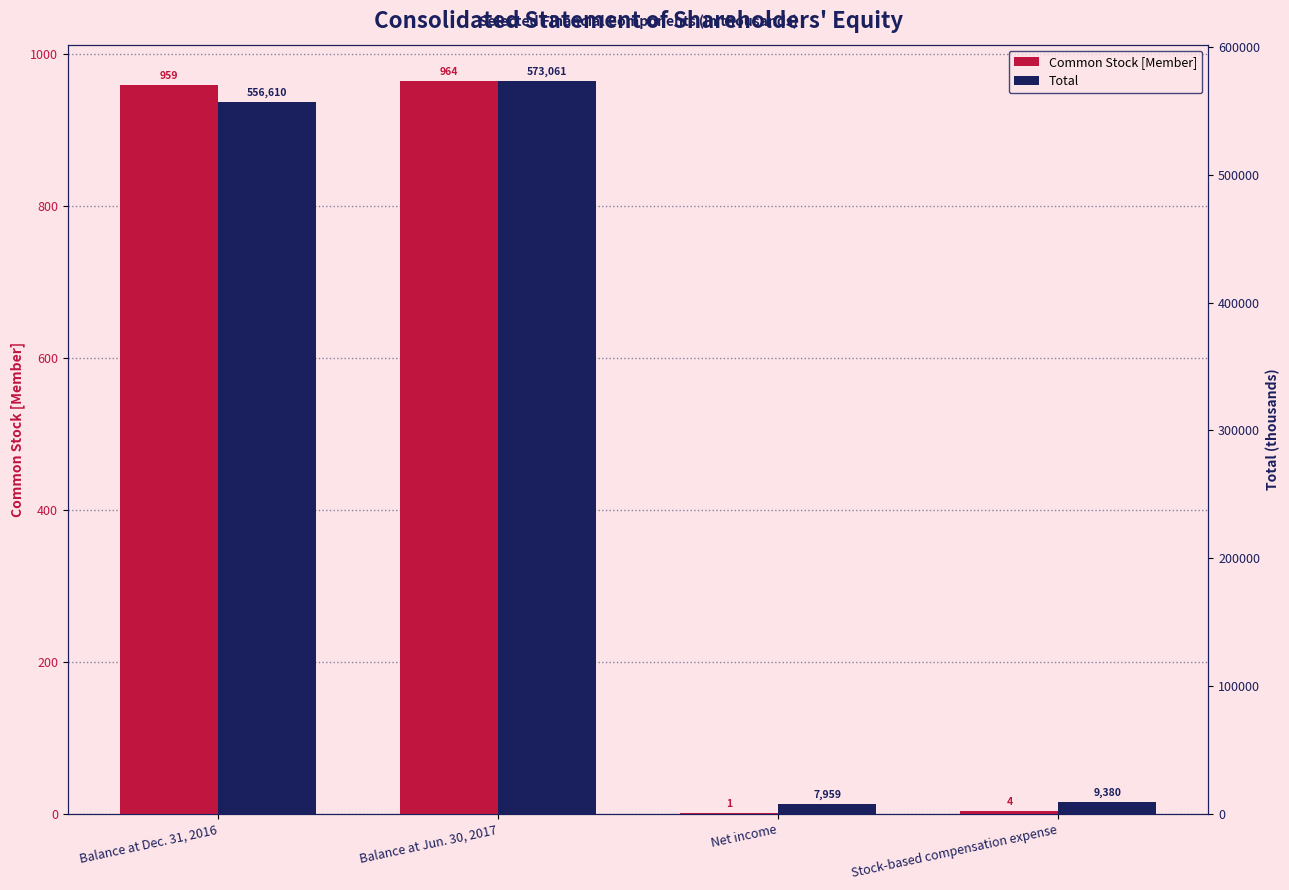

Rank the series by their average value, from lowest to highest.

Common Stock [Member], Total